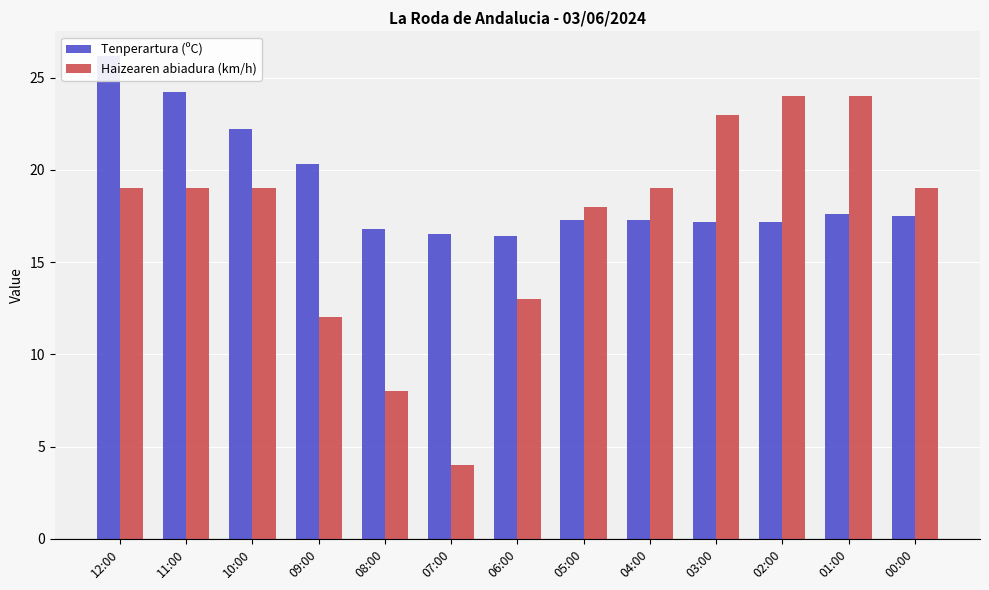

The Tenperartura (ºC) series shows 17.5 at 00:00. True or false?

True